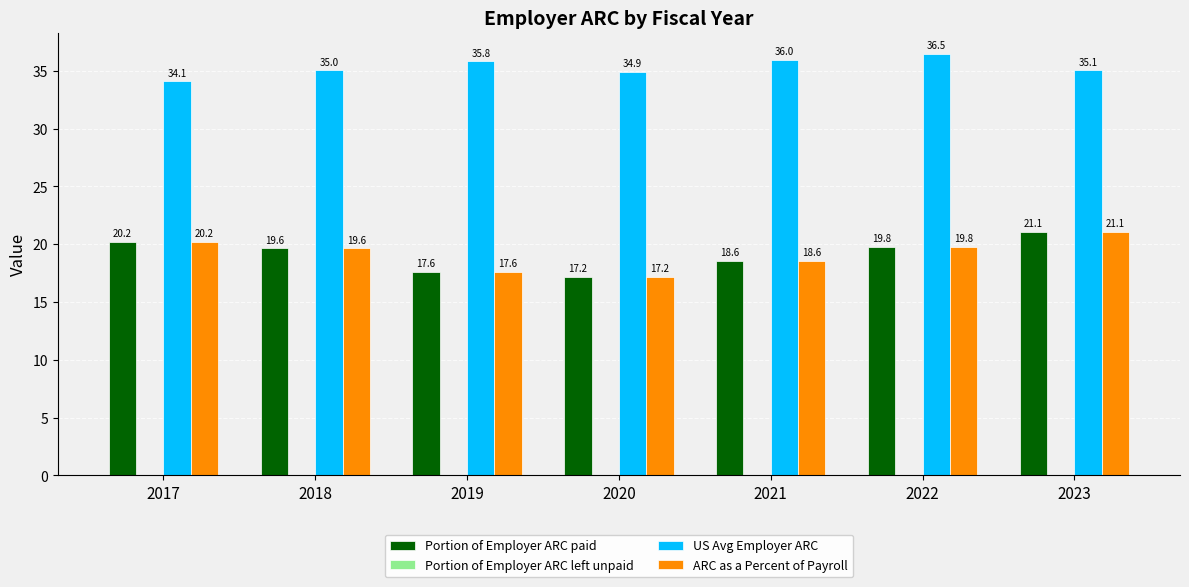

The US Avg Employer ARC series shows 46.5 at 2018. True or false?

False